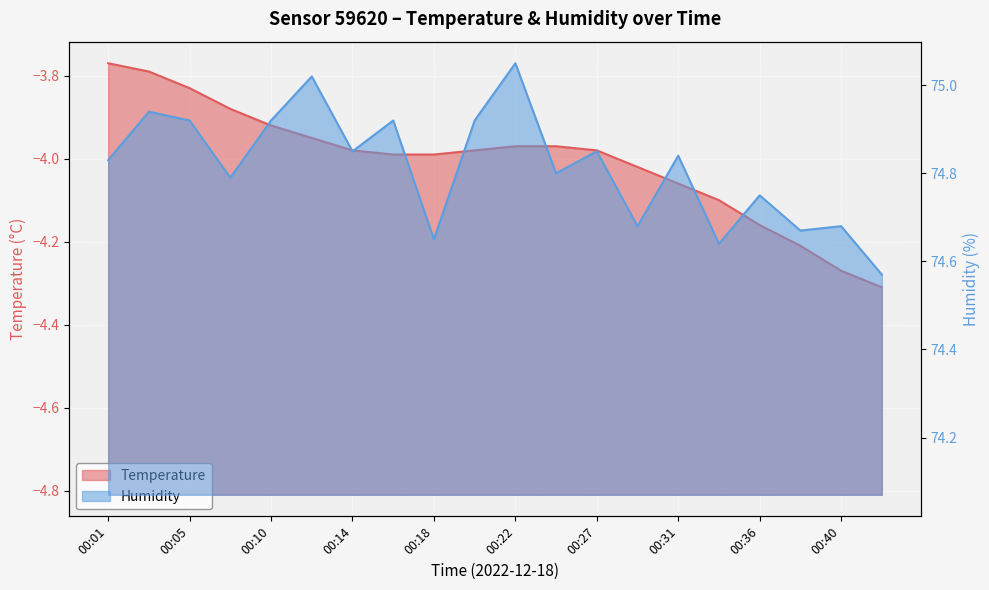

At how many categories does at least one series exceed 40?

20